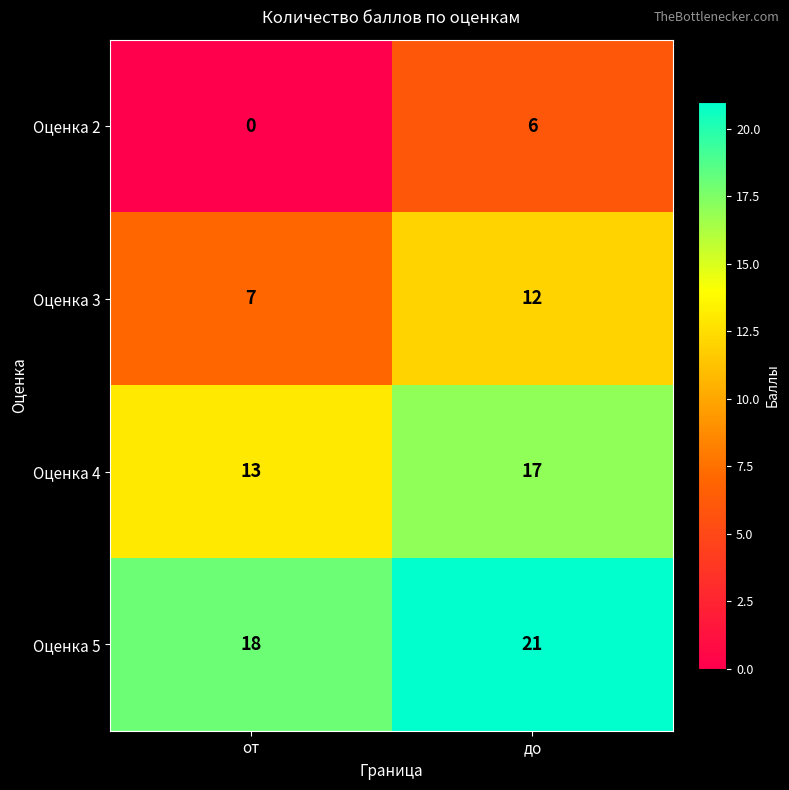

At which label is Оценка 2 closest to 3?

от